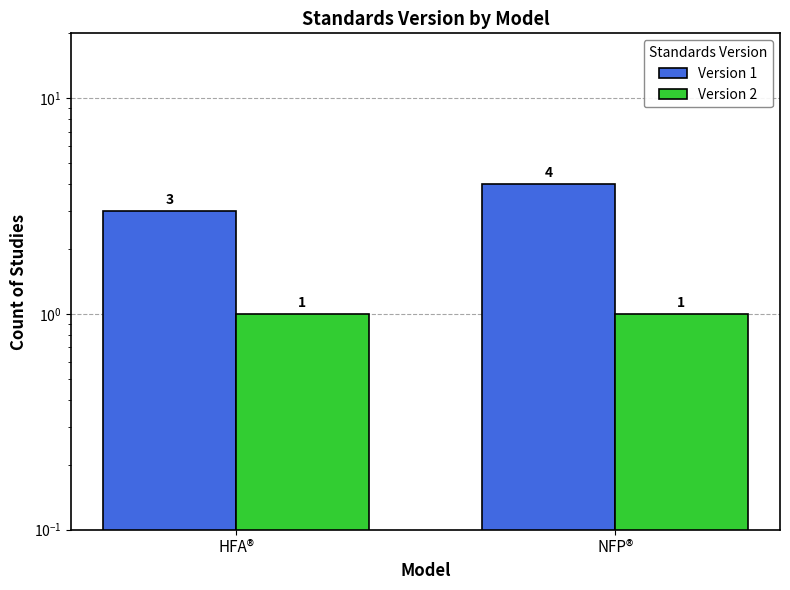

What is the average value of the Version 2 series?

1